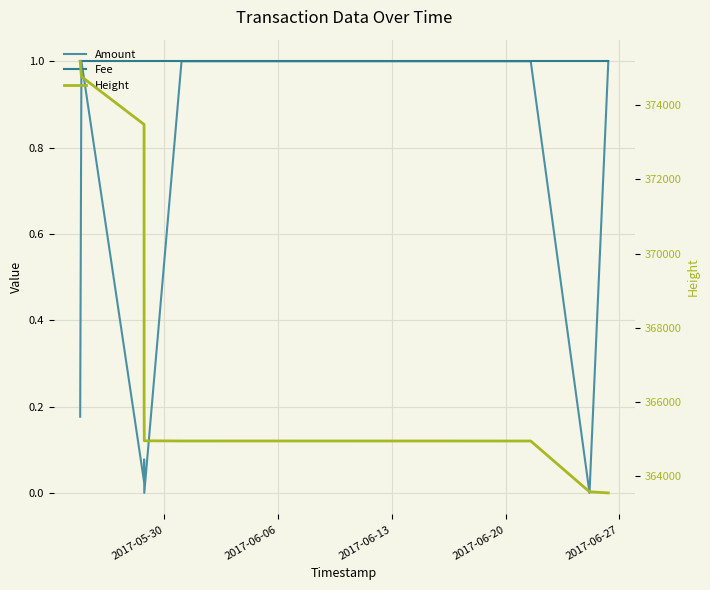

What is the maximum value shown in the chart?

375185.0